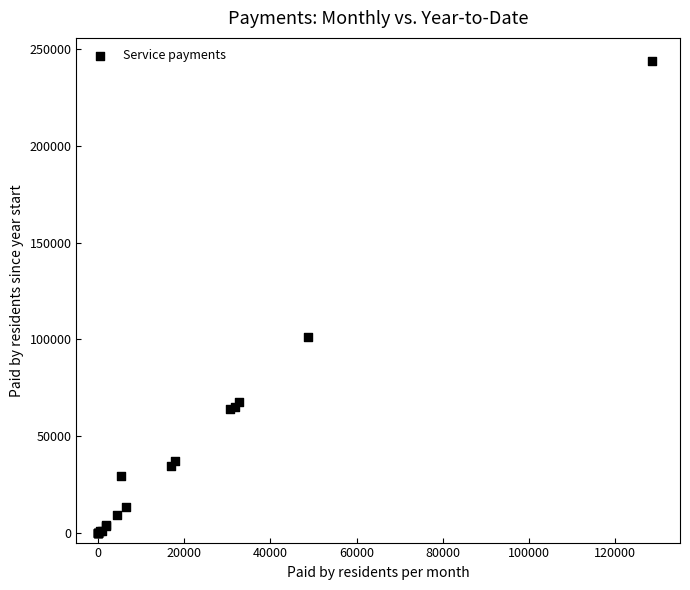

What Y value in the scatter plot is closest to 121798?

101152.2